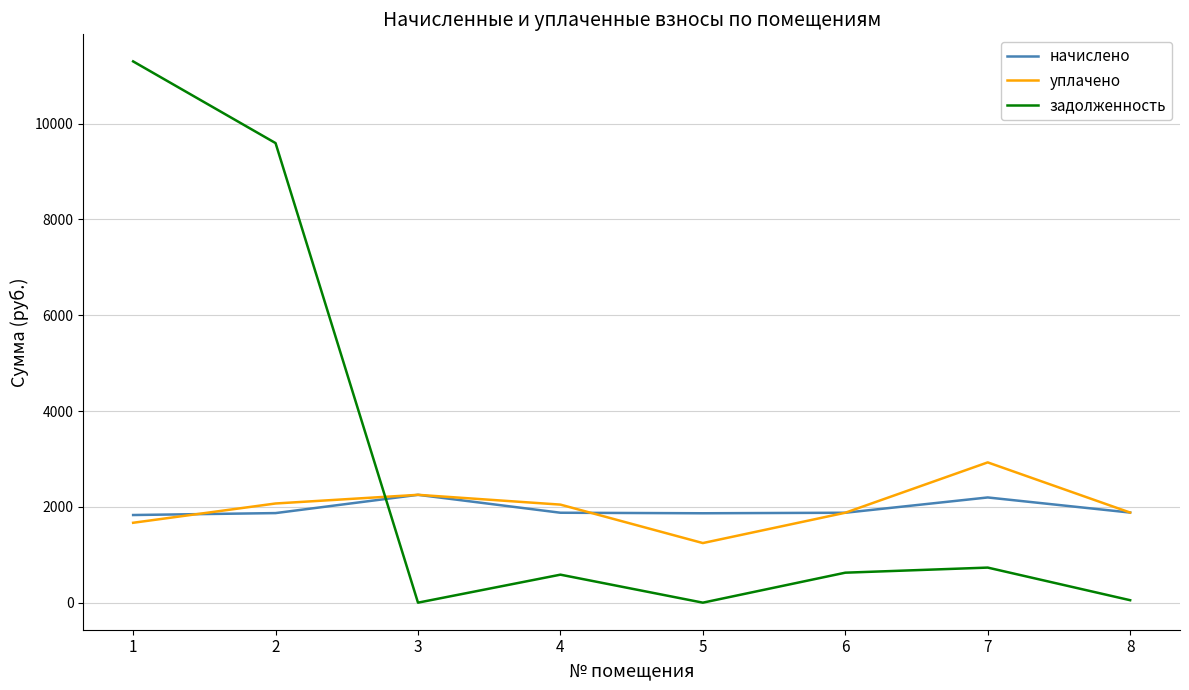

What is the sum of all начислено values?

15646.5